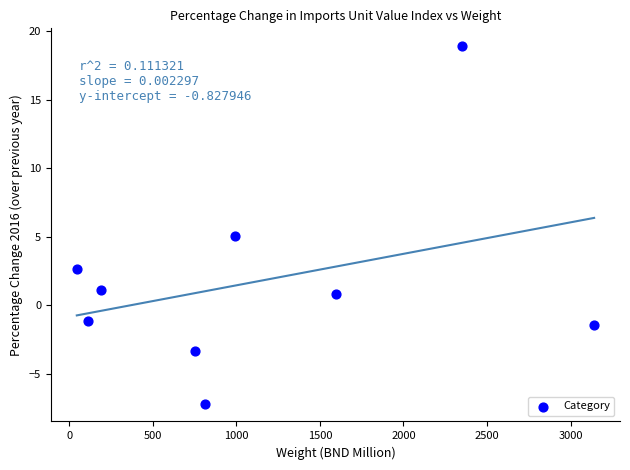

What is the range of X values (max minus min)?

3095.5